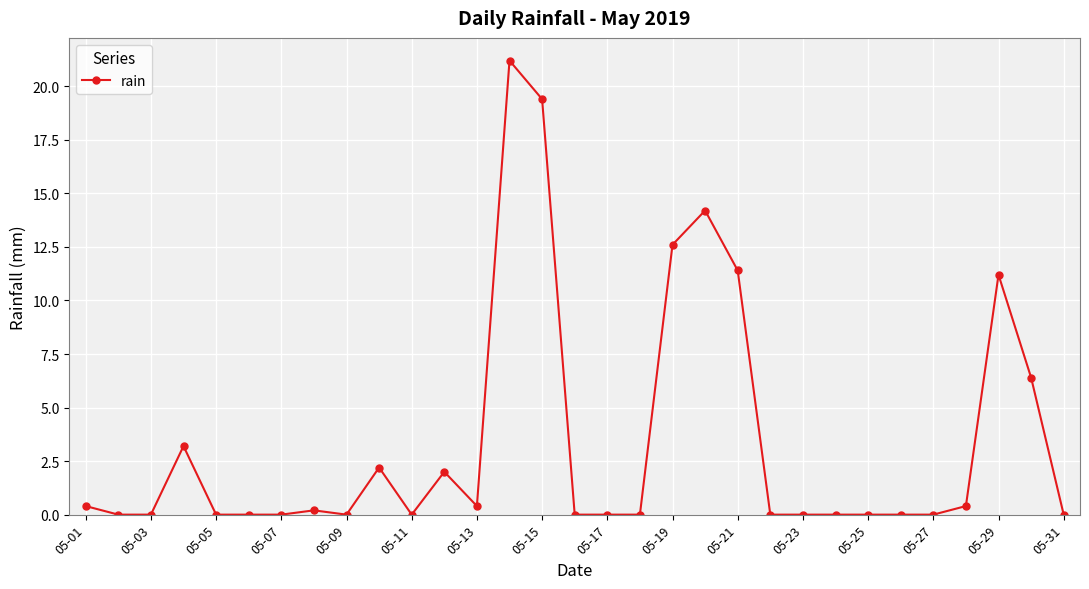

What is the difference between the maximum and minimum values?

21.2